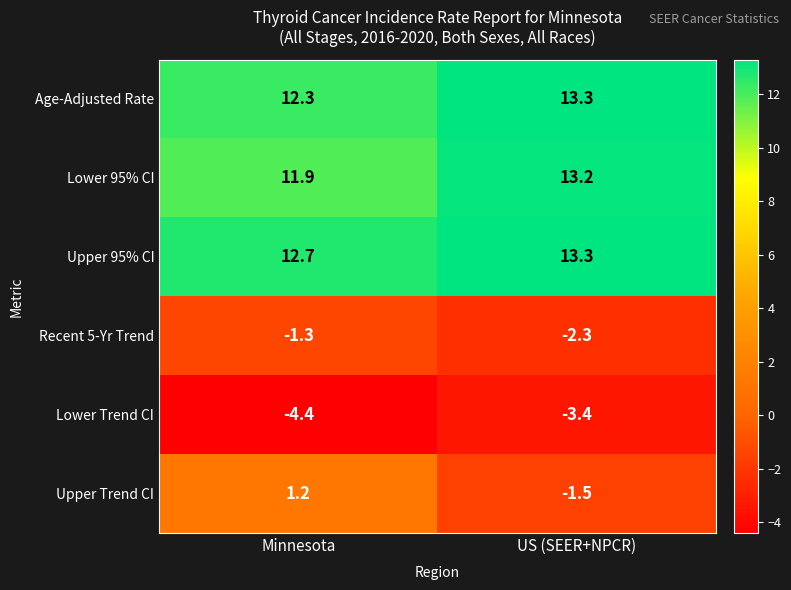

At which category is the sum across all series the highest?

US (SEER+NPCR)